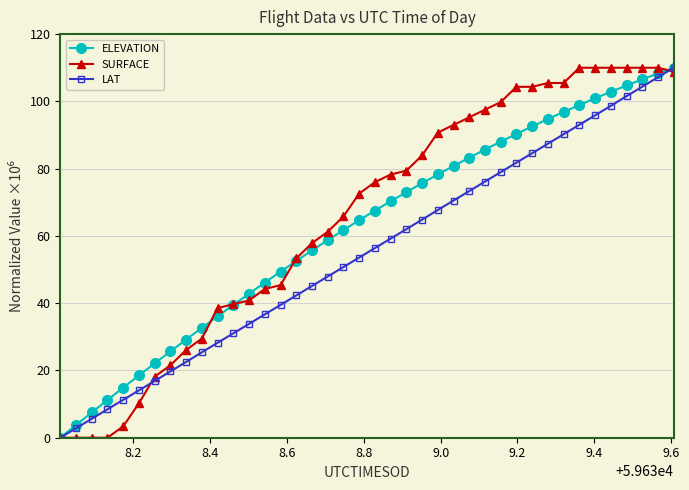

How many intersections are there between ELEVATION and SURFACE?

4